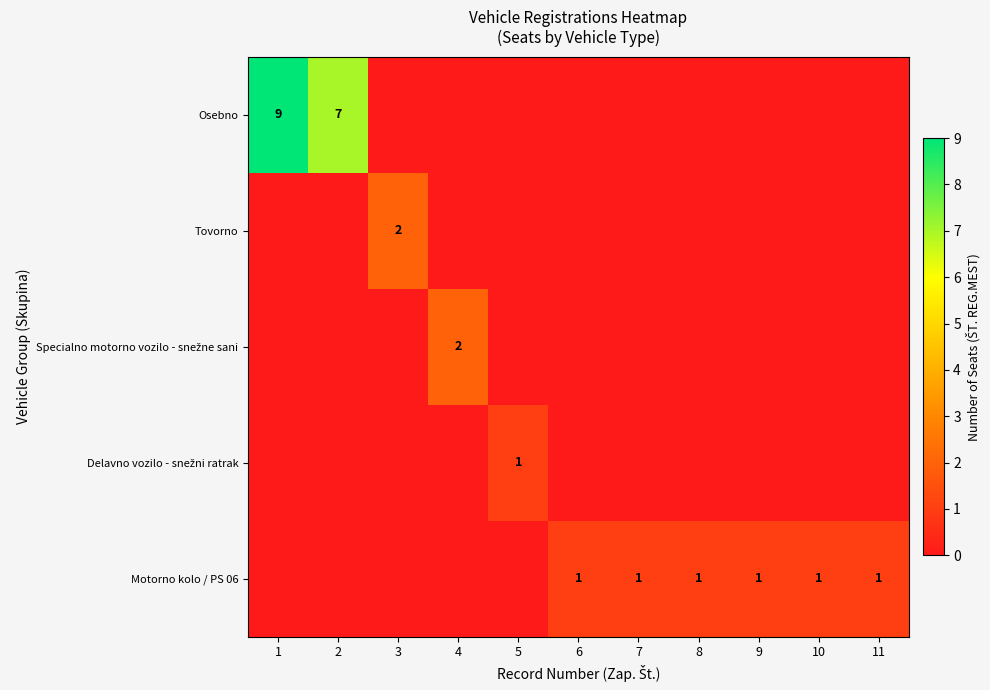

What is the total value across all series at 8?

1